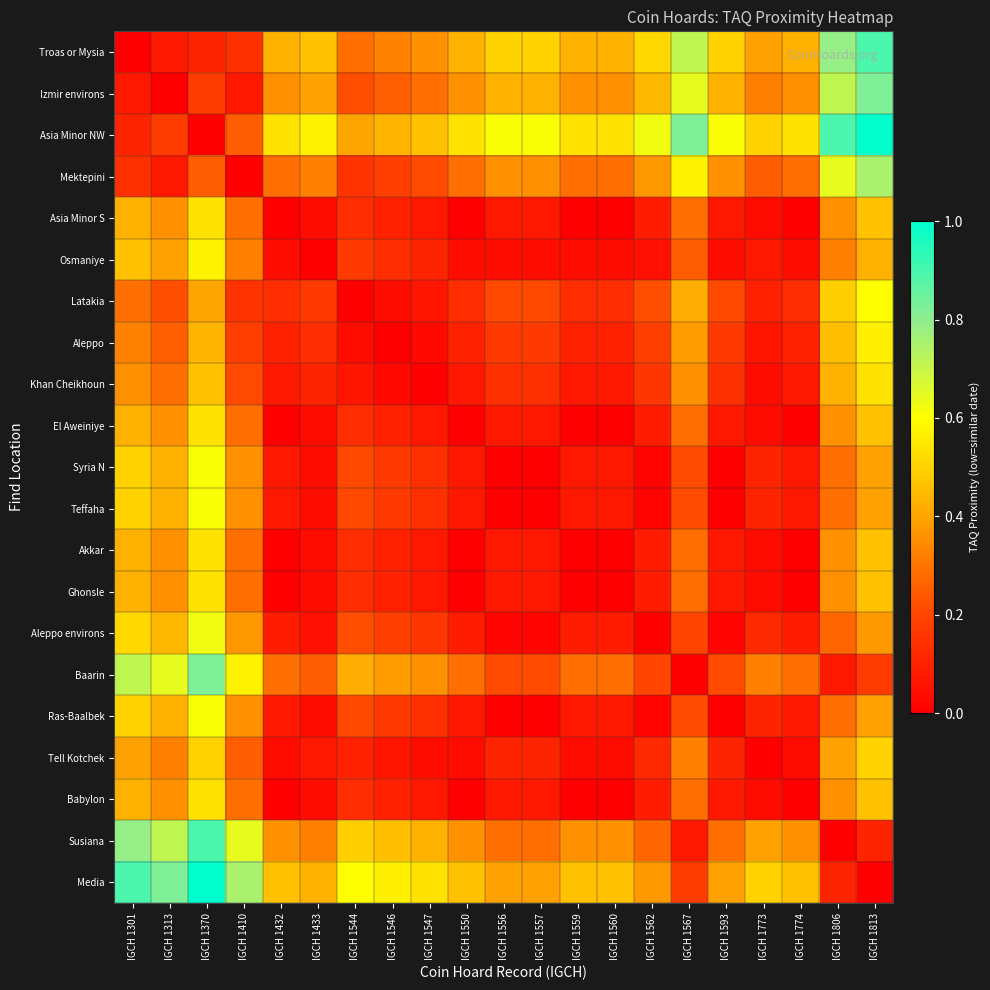

At which category is the sum across all series the highest?

IGCH 1370